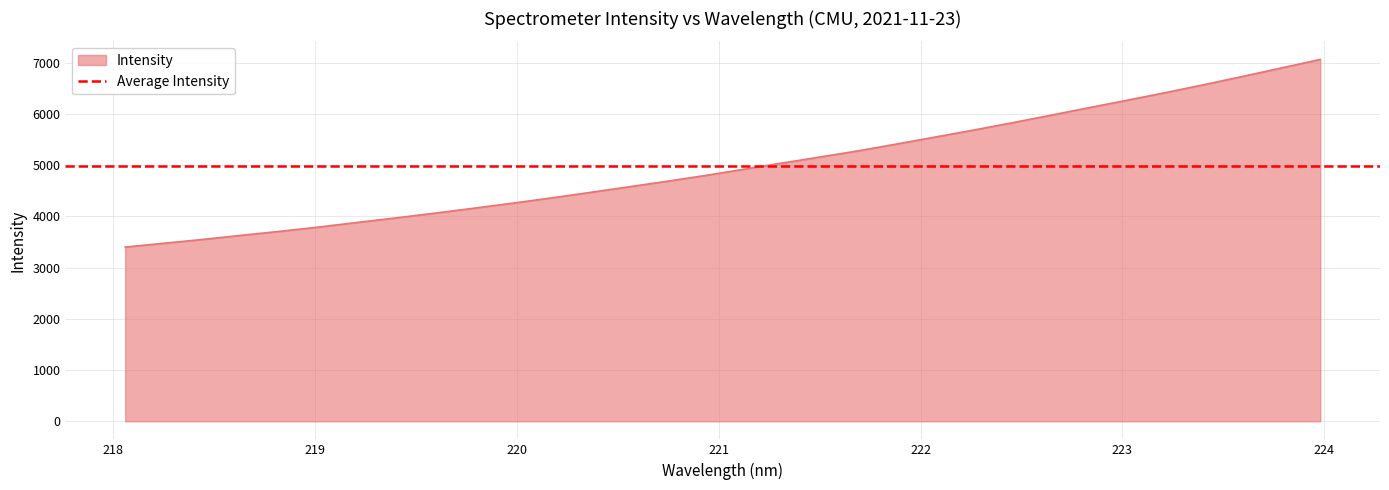

What is the change in value from 218.8244 to 222.8355?

+2414.9